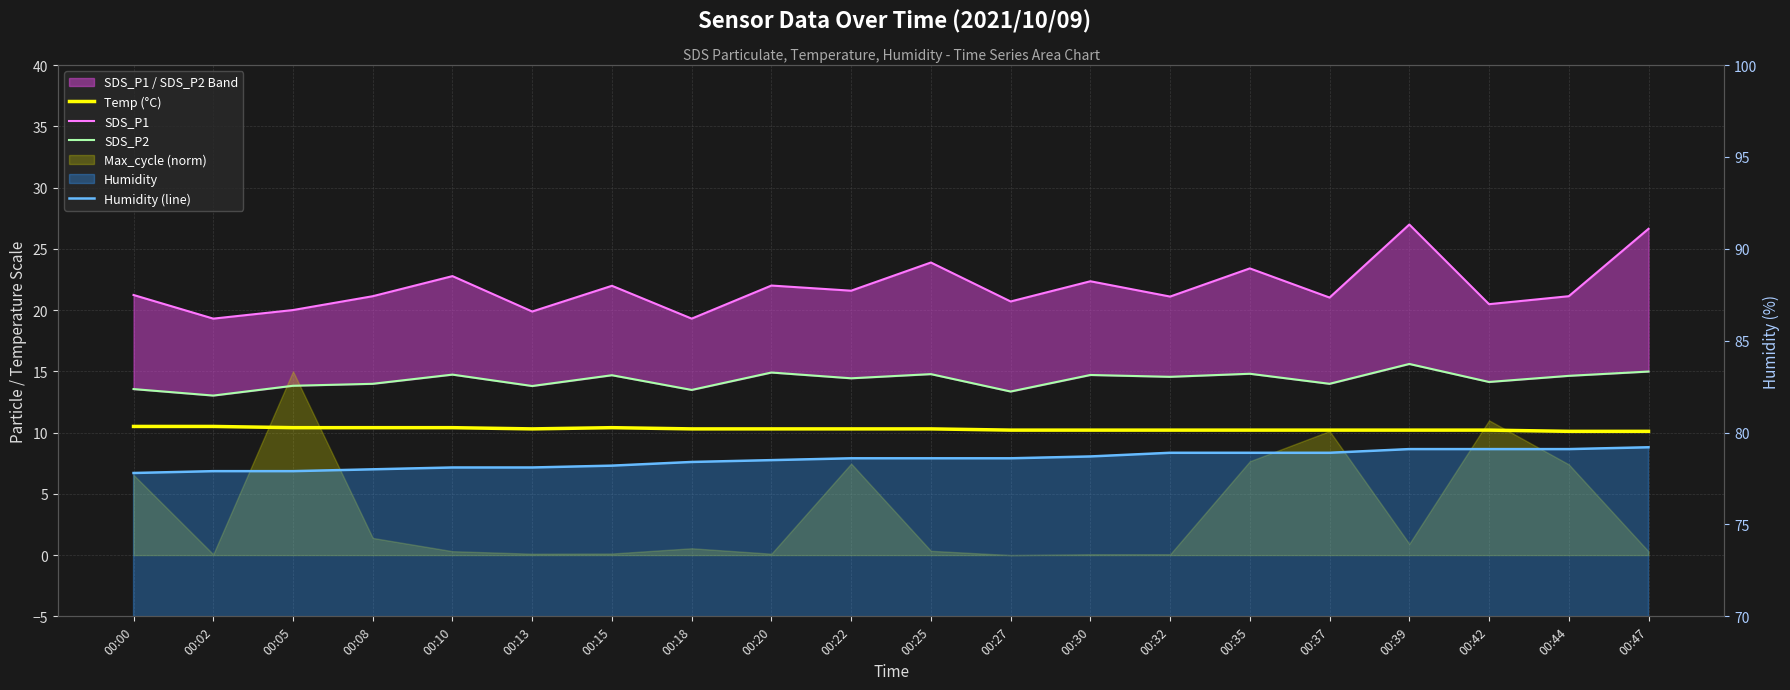

Which series has the largest total across all categories?

Humidity (line)